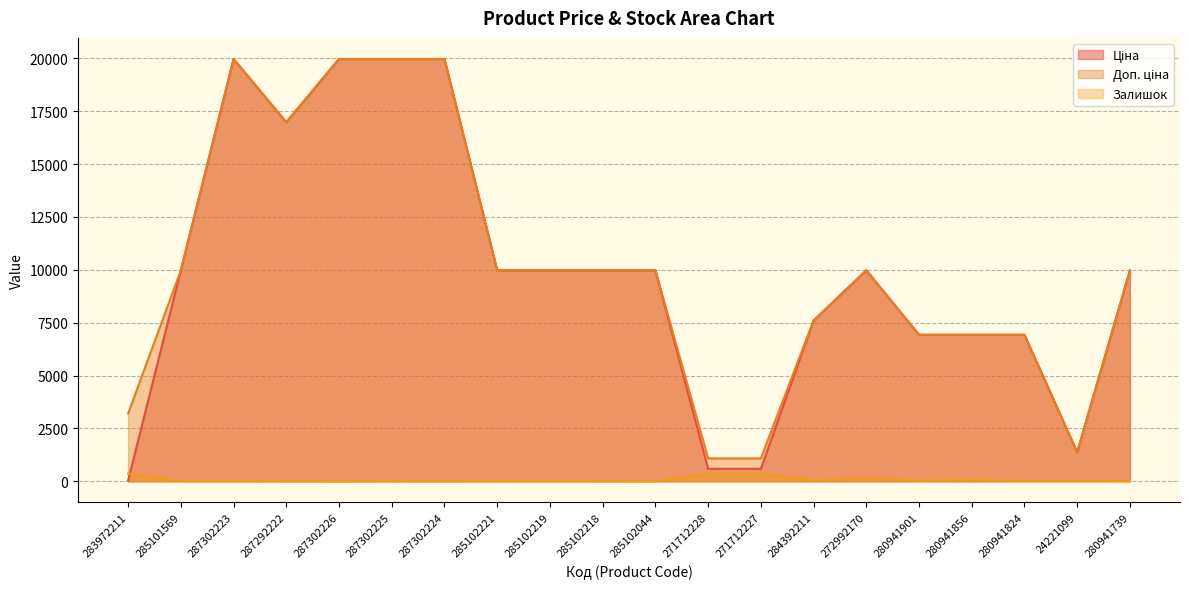

What is the sum of the Доп. ціна values at 285101569 and 287302223?

29939.2